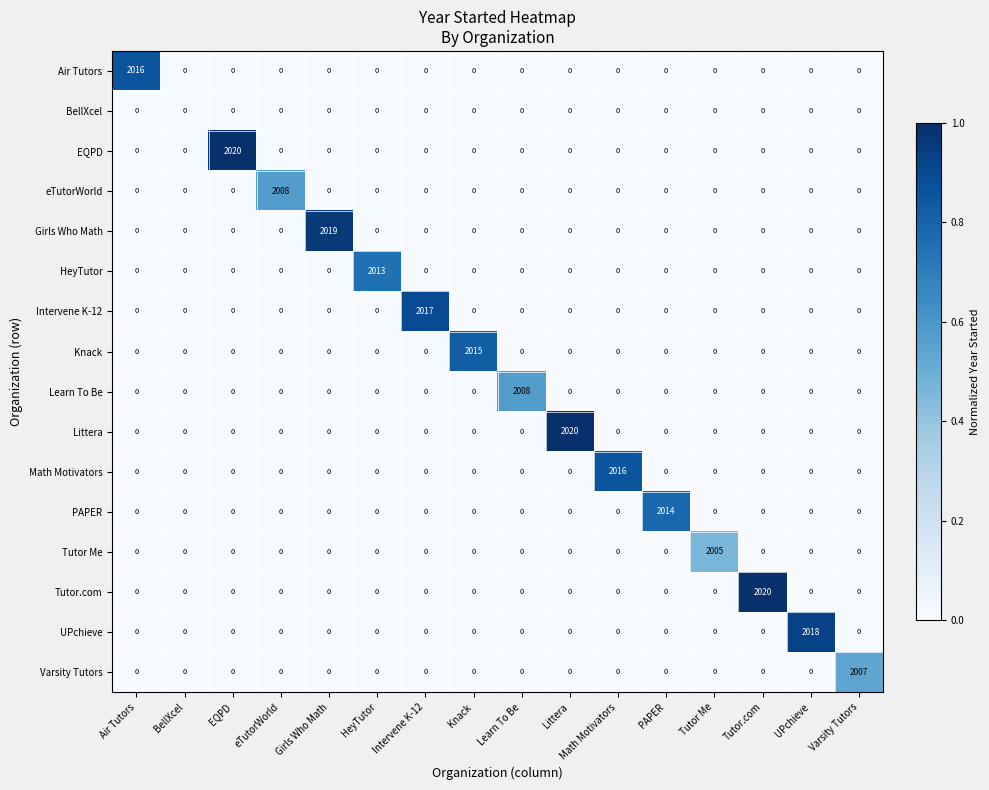

What value does the PAPER series have at PAPER, to the nearest 10?

2010